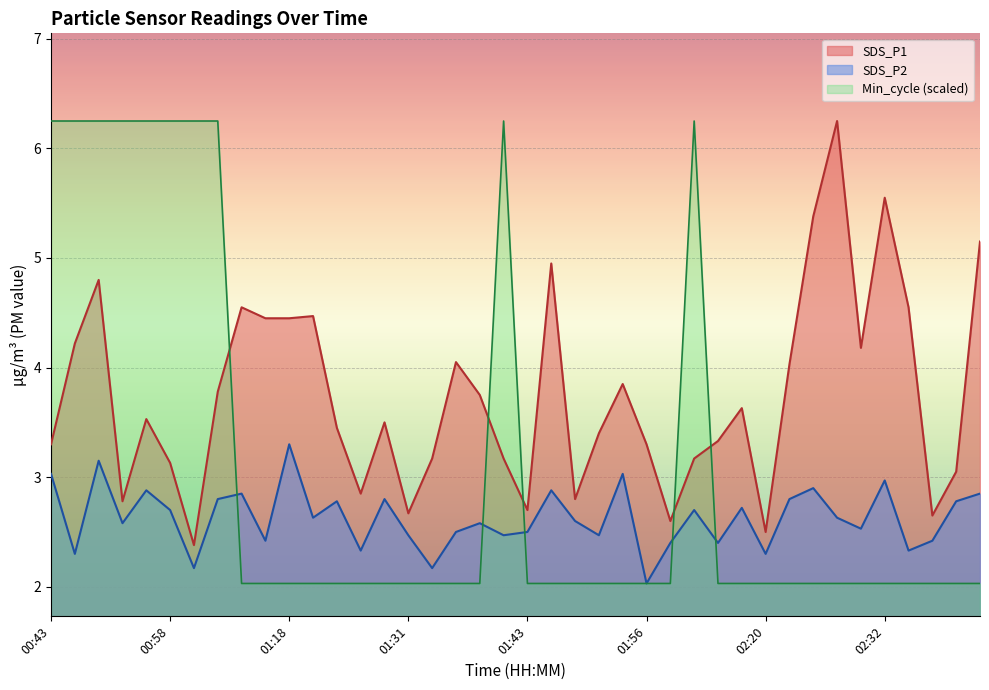

How many interior local valleys does the SDS_P1 series have?

10